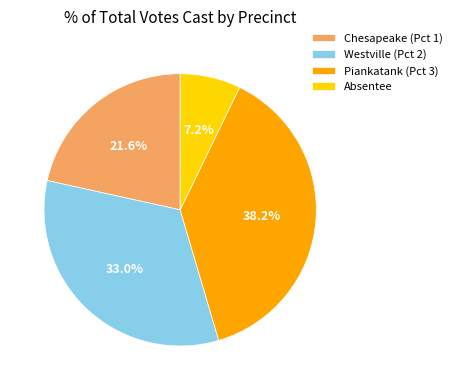

The Chesapeake (Pct 1) slice represents 22% of the pie. True or false?

True